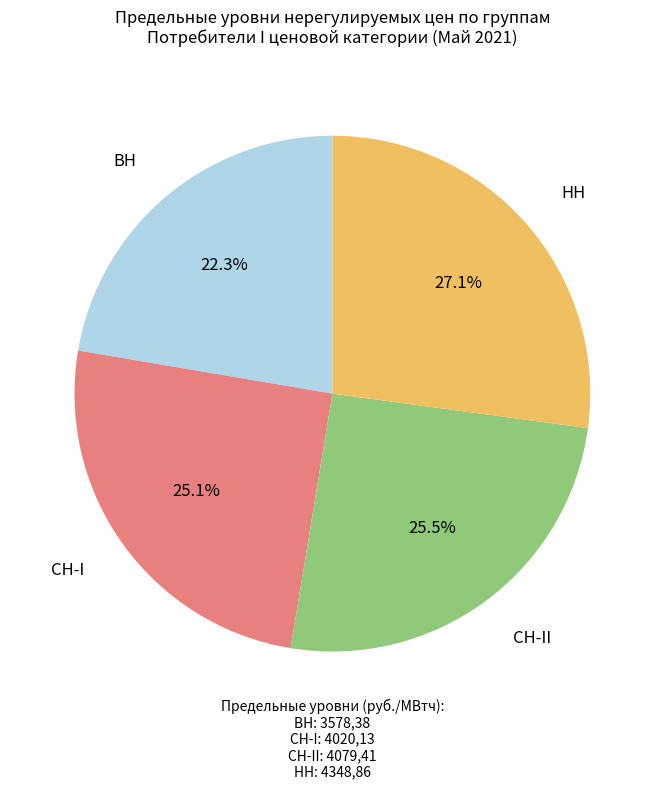

Is there a majority slice in this chart?

No